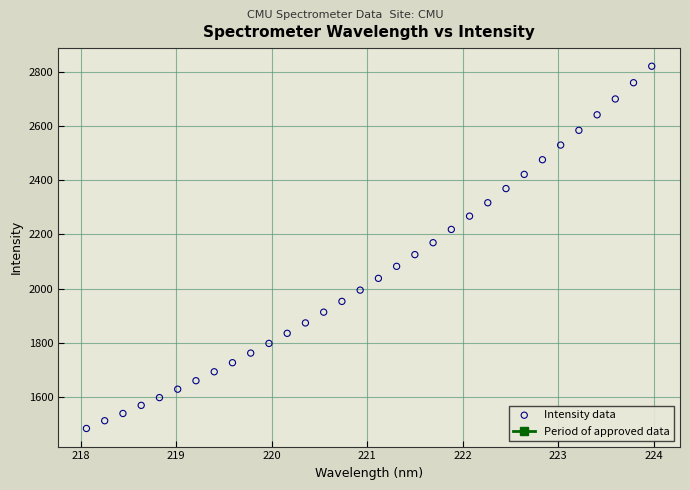

What is the range of Y values (max minus min)?

1339.1